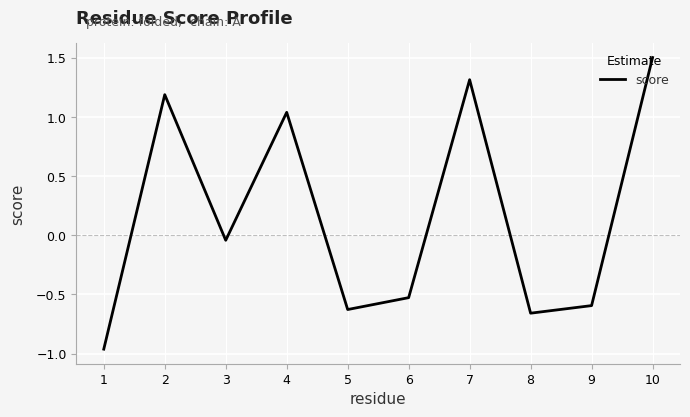

What is the difference between the second highest and second lowest values?

2.0